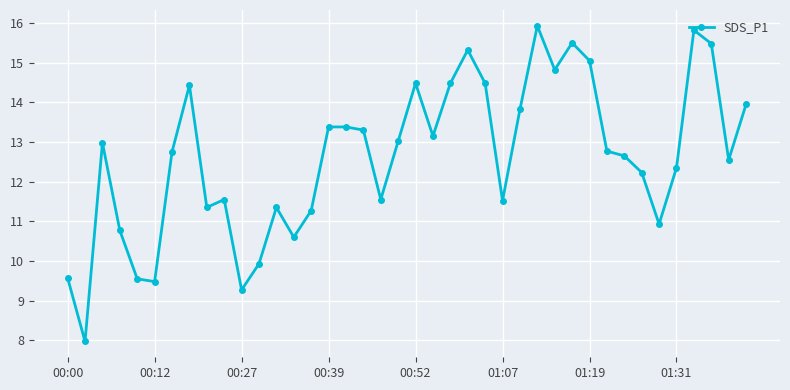

What is the average value?

12.6